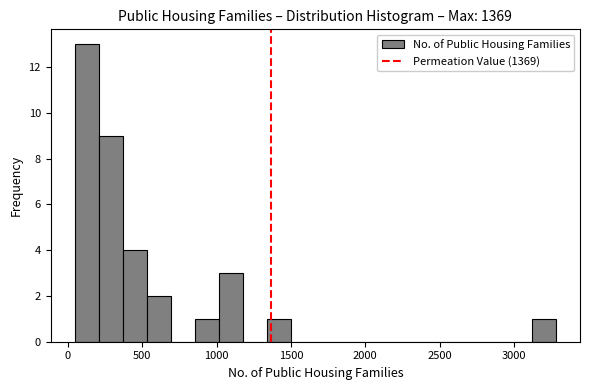

Read against the x-axis, roughly where is the centre of the tallest bar?

150